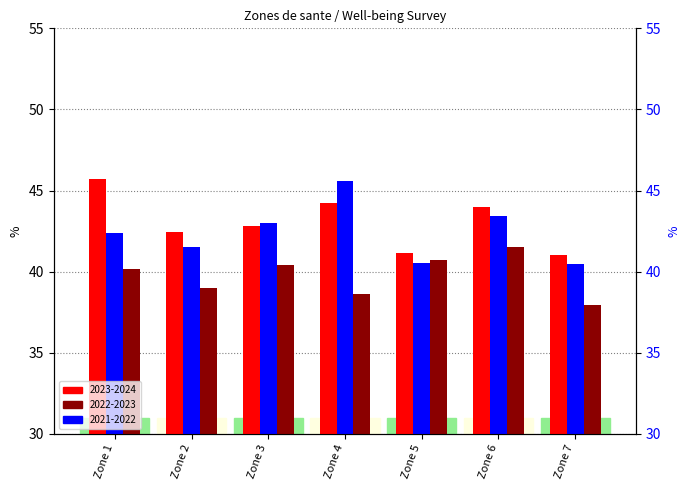

Which series has the largest range (max minus min)?

2021-2022